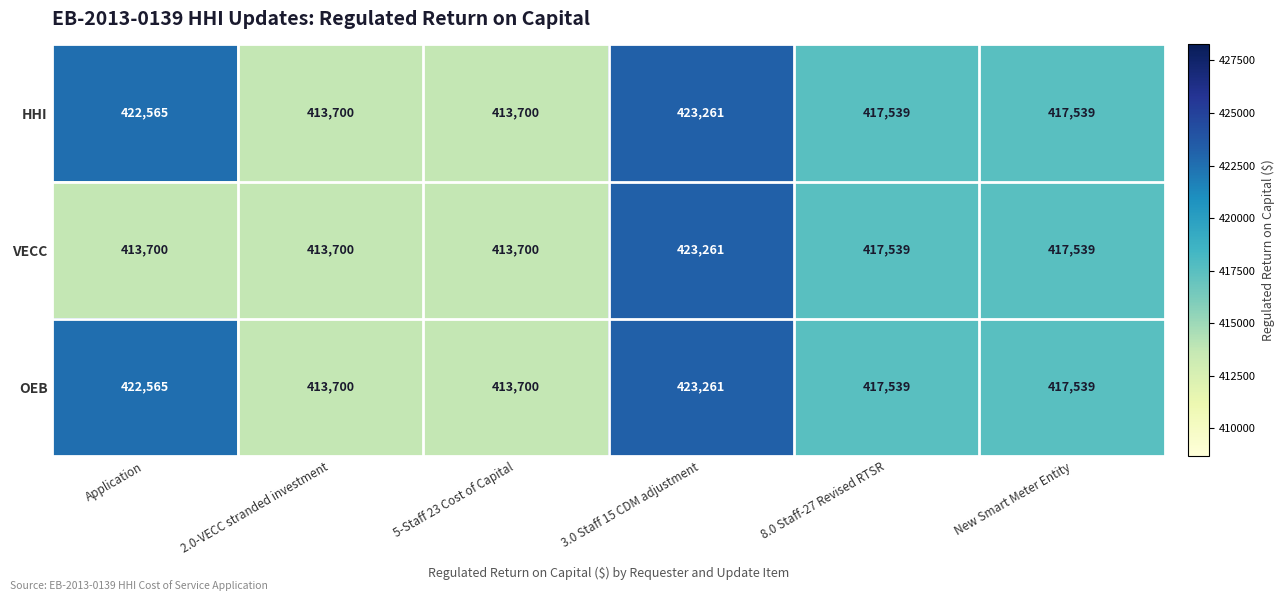

What is the maximum value shown in the chart?

423261